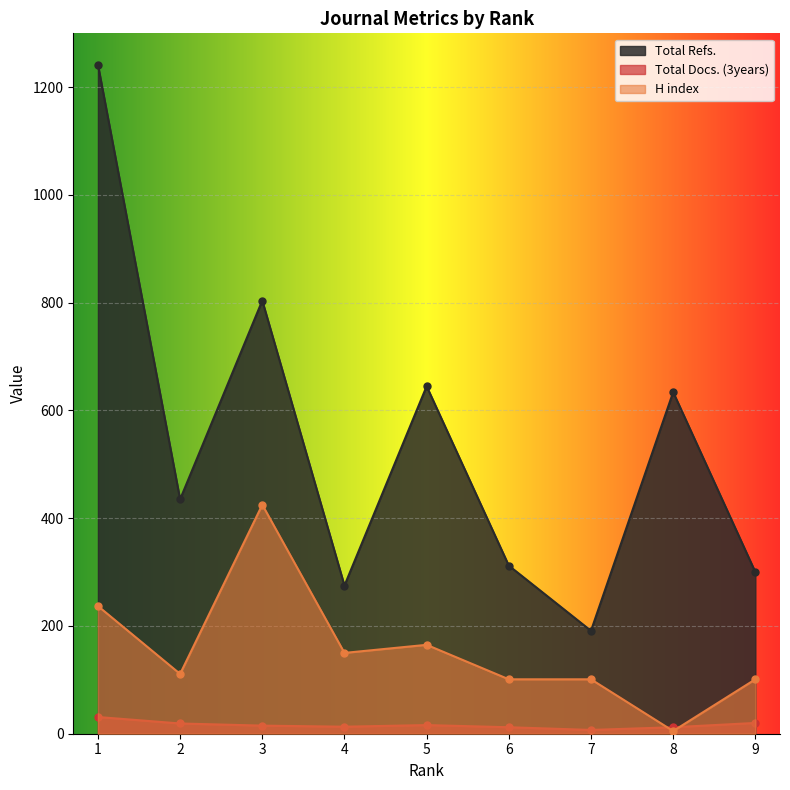

At how many categories does at least one series exceed 610?

4